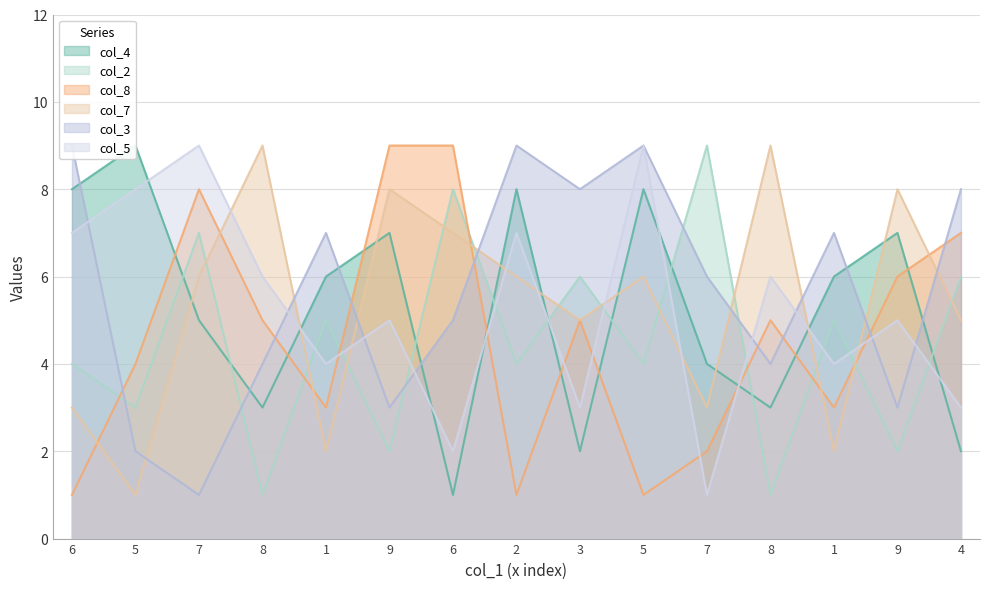

What is the greatest value displayed?

9